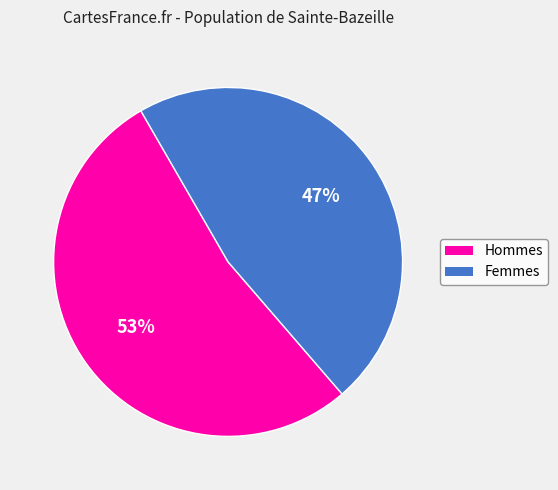

To the nearest percent, what is the difference between the largest and smallest slice percentages?

6%